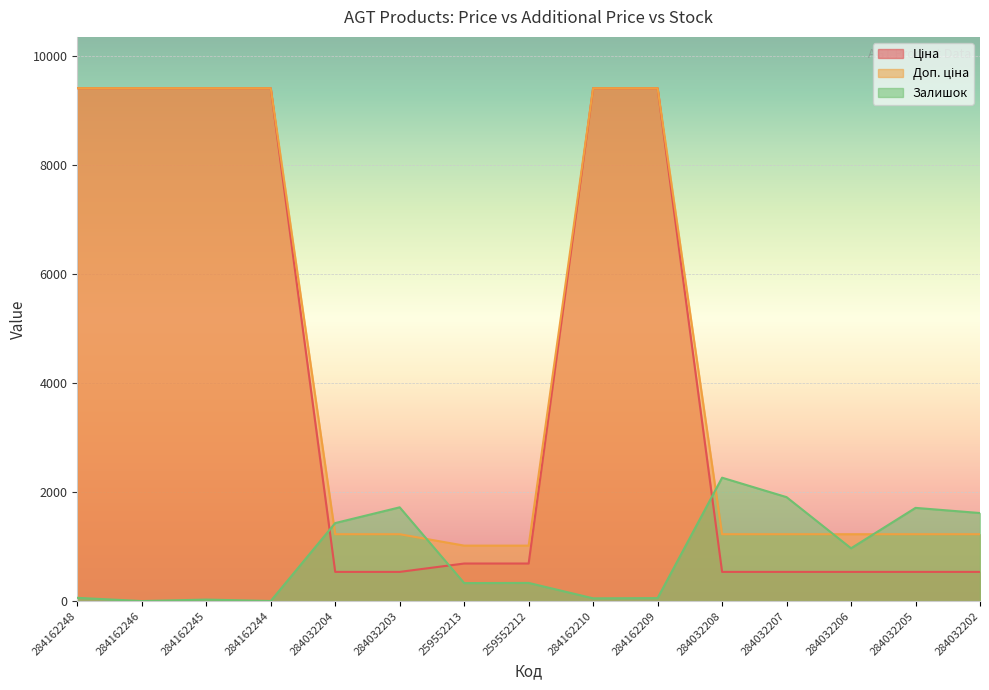

How many values in the Ціна series exceed 689?

8